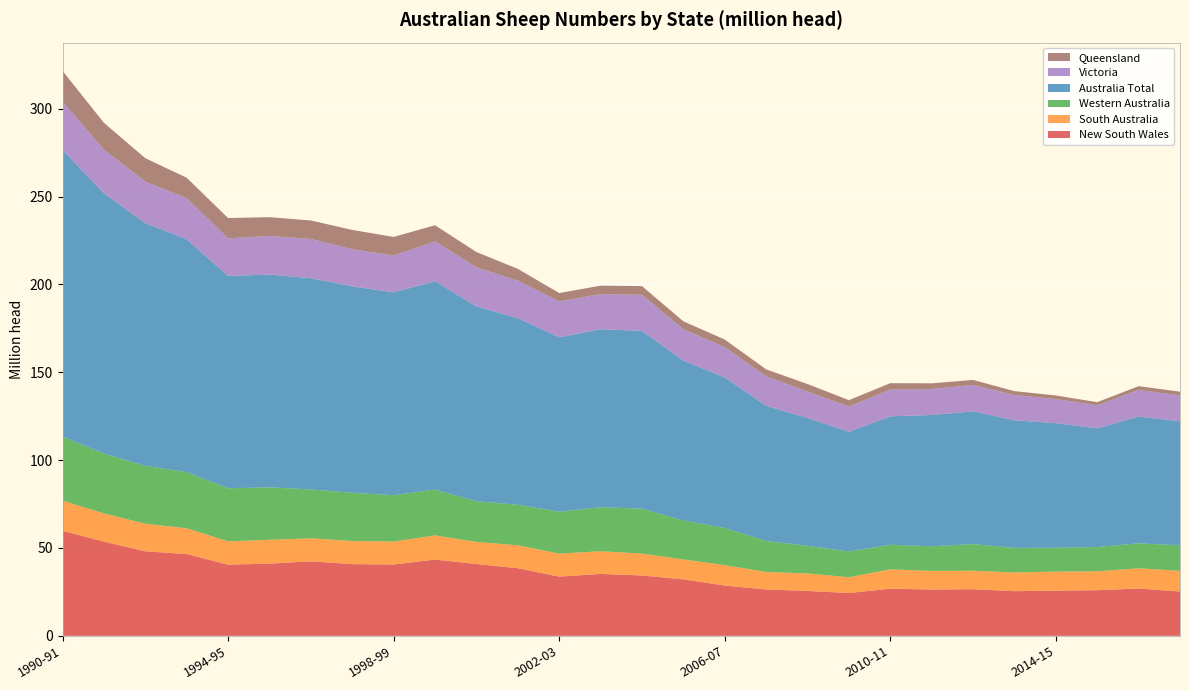

Reading left to right, transcribe all the data shown in this chart.

New South Wales: 1990-91=59.8	1991-92=53.6	1992-93=48.1	1993-94=46.5	1994-95=40.5	1995-96=41.1	1996-97=42.4	1997-98=40.8	1998-99=40.6	1999-00=43.4	2000-01=40.9	2001-02=38.5	2002-03=33.7	2003-04=35.2	2004-05=34.3	2005-06=32.1	2006-07=28.6	2007-08=26.4	2008-09=25.5	2009-10=24.4	2010-11=26.8	2011-12=26.4	2012-13=26.5	2013-14=25.4	2014-15=25.7	2015-16=26.0	2016-17=26.9	2017-18=25.2
South Australia: 1990-91=17.2	1991-92=16.1	1992-93=15.7	1993-94=14.7	1994-95=13.2	1995-96=13.6	1996-97=13.1	1997-98=13.1	1998-99=13.1	1999-00=13.8	2000-01=12.6	2001-02=13.0	2002-03=13.1	2003-04=12.9	2004-05=12.5	2005-06=11.3	2006-07=11.6	2007-08=10.0	2008-09=10.0	2009-10=9.0	2010-11=11.0	2011-12=10.6	2012-13=10.5	2013-14=10.6	2014-15=10.9	2015-16=10.7	2016-17=11.5	2017-18=11.8
Western Australia: 1990-91=36.5	1991-92=34.1	1992-93=33.0	1993-94=32.0	1994-95=30.2	1995-96=29.8	1996-97=27.8	1997-98=27.5	1998-99=26.4	1999-00=26.1	2000-01=23.1	2001-02=23.1	2002-03=23.9	2003-04=25.1	2004-05=25.6	2005-06=22.1	2006-07=21.1	2007-08=17.7	2008-09=15.7	2009-10=14.7	2010-11=14.0	2011-12=14.1	2012-13=15.2	2013-14=14.0	2014-15=13.6	2015-16=13.9	2016-17=14.2	2017-18=14.5
Australia Total: 1990-91=163.2	1991-92=148.2	1992-93=138.1	1993-94=132.6	1994-95=120.9	1995-96=121.1	1996-97=120.2	1997-98=117.5	1998-99=115.5	1999-00=118.6	2000-01=110.9	2001-02=106.2	2002-03=99.3	2003-04=101.3	2004-05=101.1	2005-06=91.0	2006-07=85.7	2007-08=76.9	2008-09=72.7	2009-10=68.1	2010-11=73.1	2011-12=74.7	2012-13=75.5	2013-14=72.6	2014-15=70.9	2015-16=67.5	2016-17=72.1	2017-18=70.6
Victoria: 1990-91=27.5	1991-92=24.8	1992-93=23.6	1993-94=23.4	1994-95=21.4	1995-96=22.0	1996-97=22.3	1997-98=21.1	1998-99=21.0	1999-00=22.7	2000-01=22.3	2001-02=21.4	2002-03=20.4	2003-04=20.0	2004-05=20.6	2005-06=17.9	2006-07=17.2	2007-08=16.8	2008-09=15.1	2009-10=14.4	2010-11=15.2	2011-12=14.8	2012-13=15.0	2013-14=14.4	2014-15=13.7	2015-16=13.1	2016-17=15.2	2017-18=14.7
Queensland: 1990-91=17.4	1991-92=15.3	1992-93=13.4	1993-94=11.5	1994-95=11.6	1995-96=10.7	1996-97=10.5	1997-98=11.0	1998-99=10.6	1999-00=9.2	2000-01=8.7	2001-02=6.8	2002-03=4.8	2003-04=4.8	2004-05=4.9	2005-06=4.5	2006-07=4.4	2007-08=4.0	2008-09=4.3	2009-10=3.6	2010-11=3.7	2011-12=3.3	2012-13=2.8	2013-14=2.2	2014-15=2.0	2015-16=1.8	2016-17=2.1	2017-18=2.2